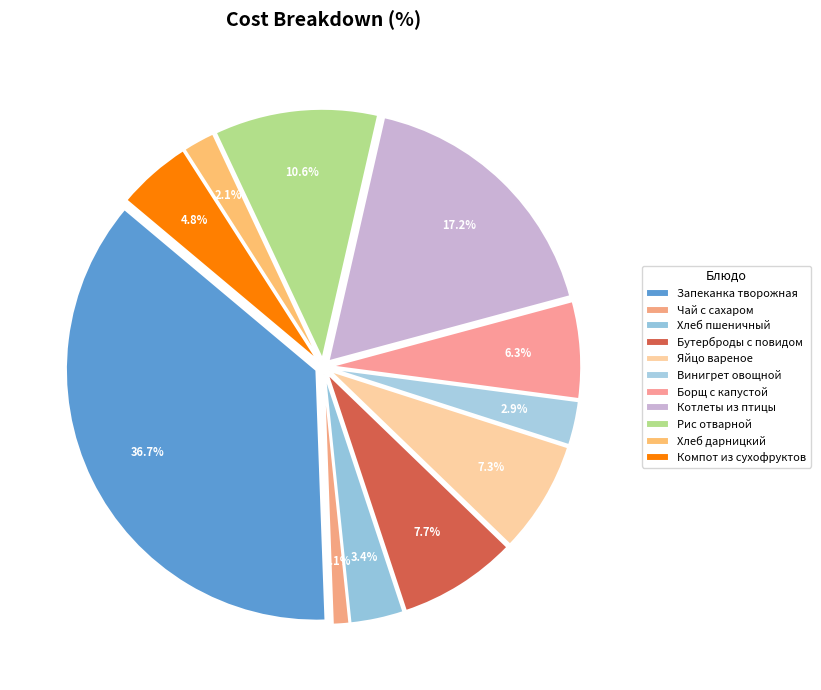

How many segments does this pie chart have?

11